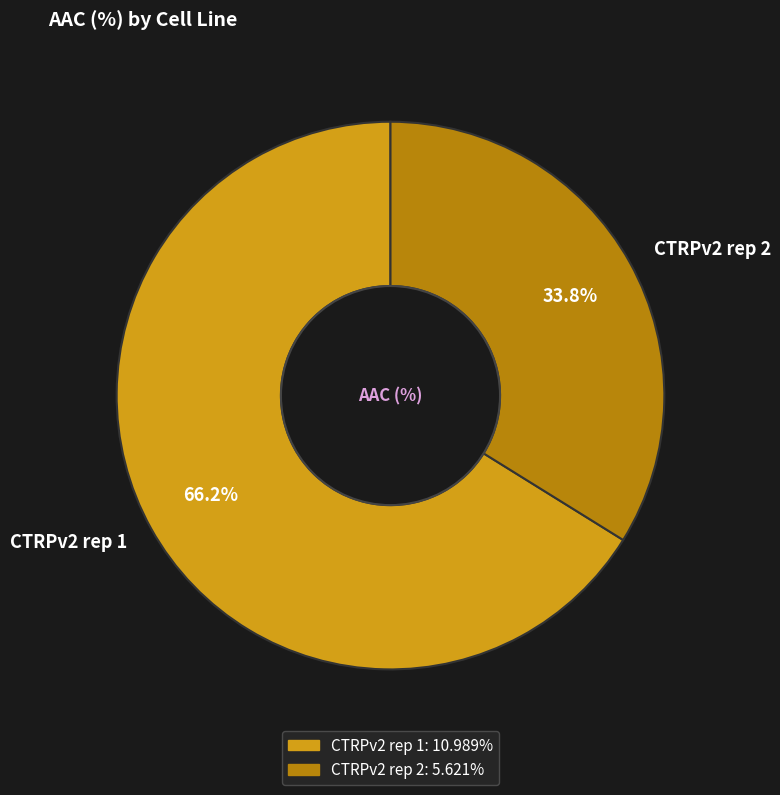

How many slices are in this pie chart?

2